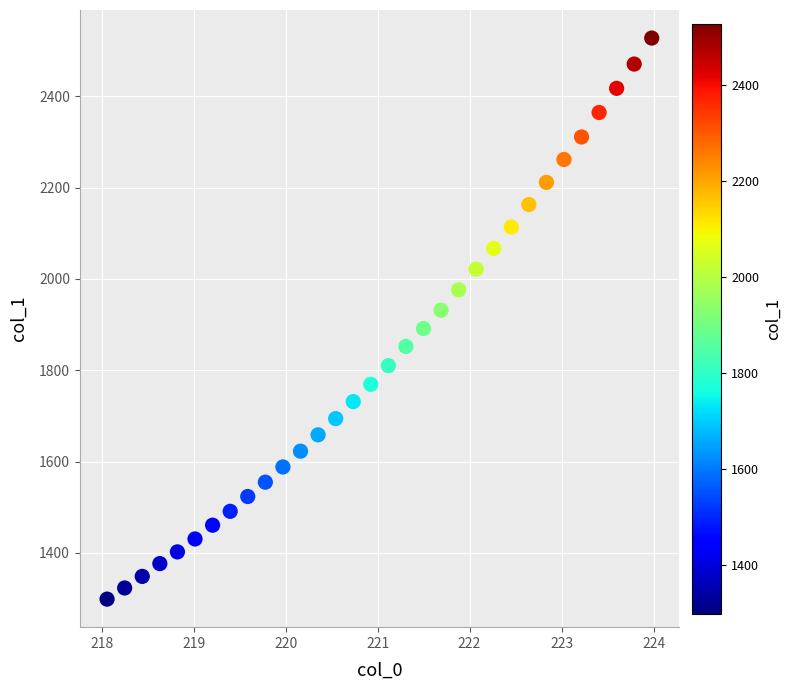

What is the range of X values (max minus min)?

5.9